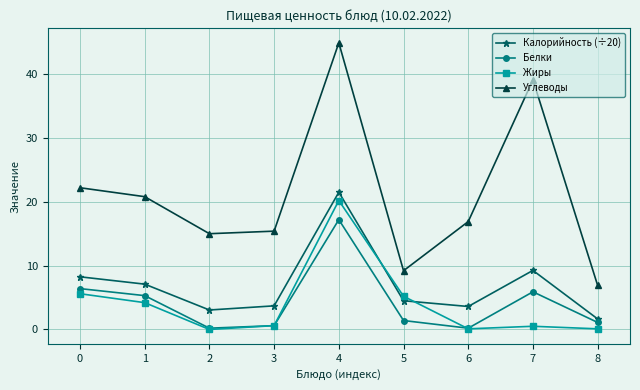

True or false: Белки has a value of 0.2 at 2.

True